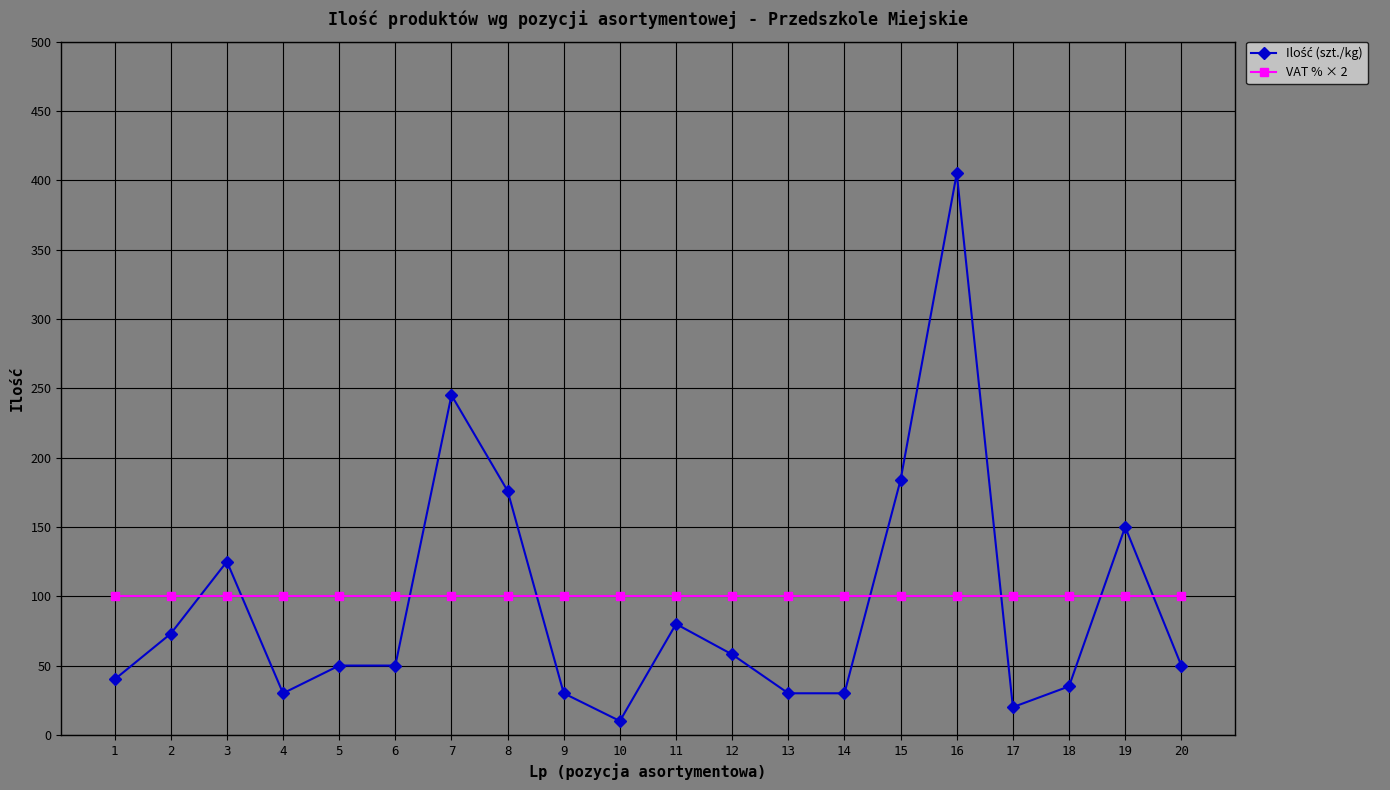

Which category has the highest value across all series?

16